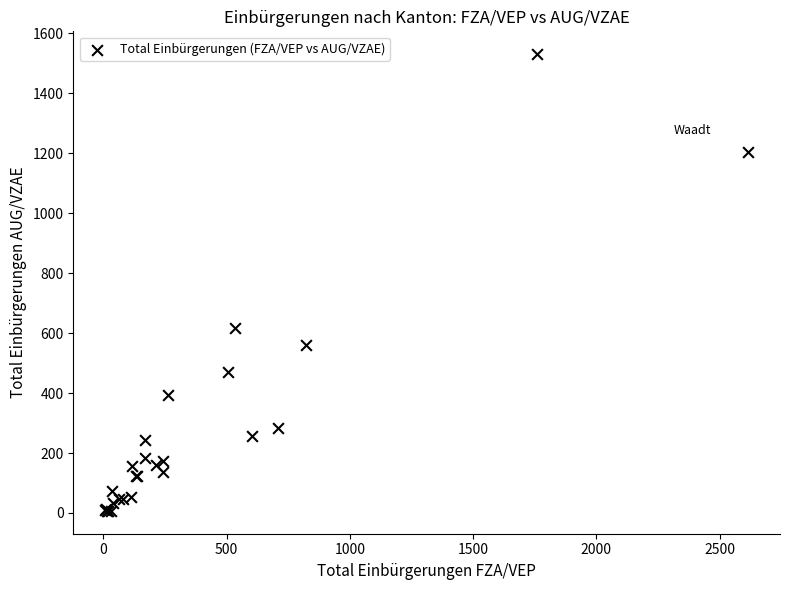

What Y value in the scatter plot is closest to 769?

617